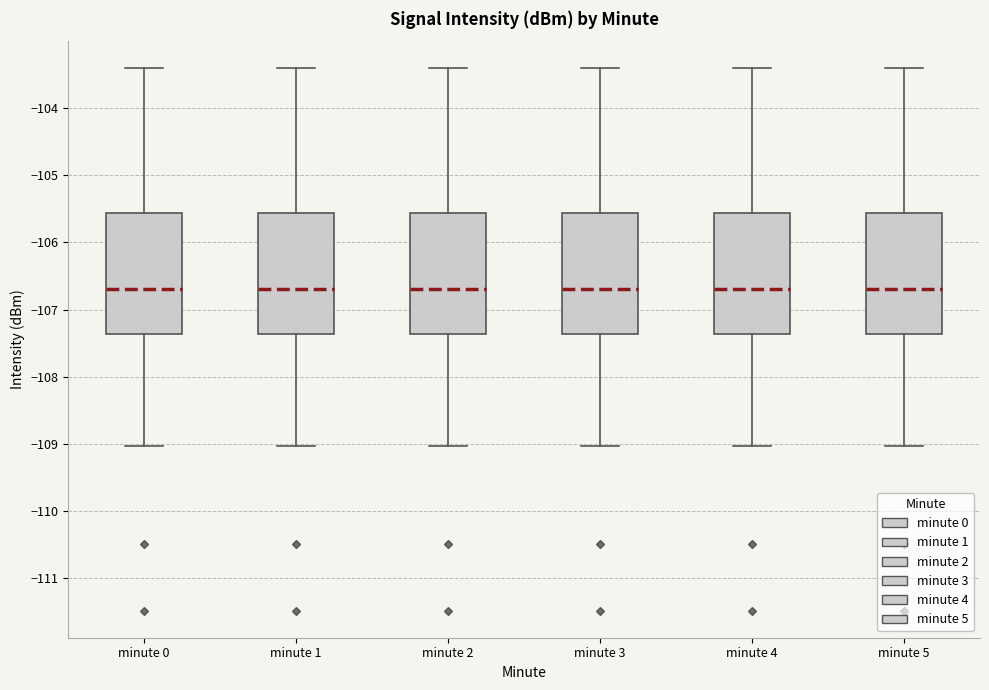

Where does the upper whisker of the box for minute 1 end on the y-axis? The values are not printed on the chart, so give them approximately, as read against the axis.

-103.4